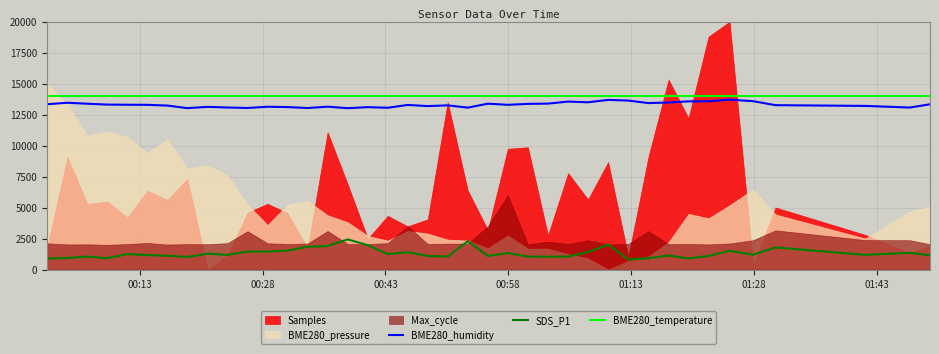

True or false: SDS_P1 and BME280_humidity cross at least once.

False